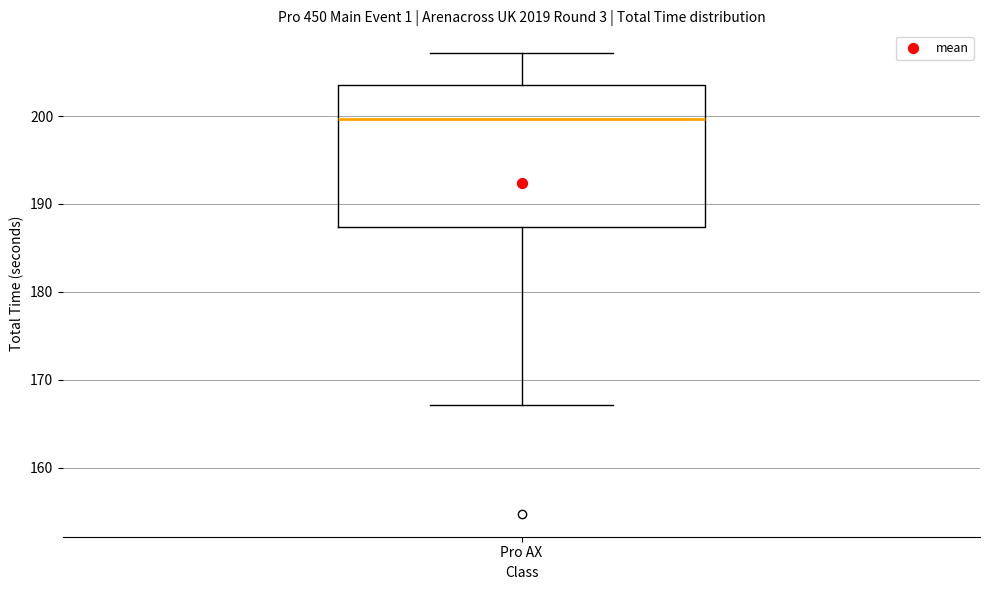

Where does the upper whisker of the box for Pro AX end on the y-axis? The values are not printed on the chart, so give them approximately, as read against the axis.

207